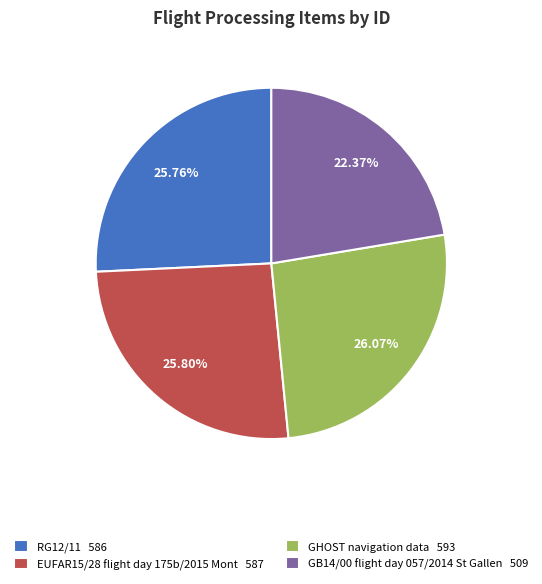

Does any single category account for the majority?

No